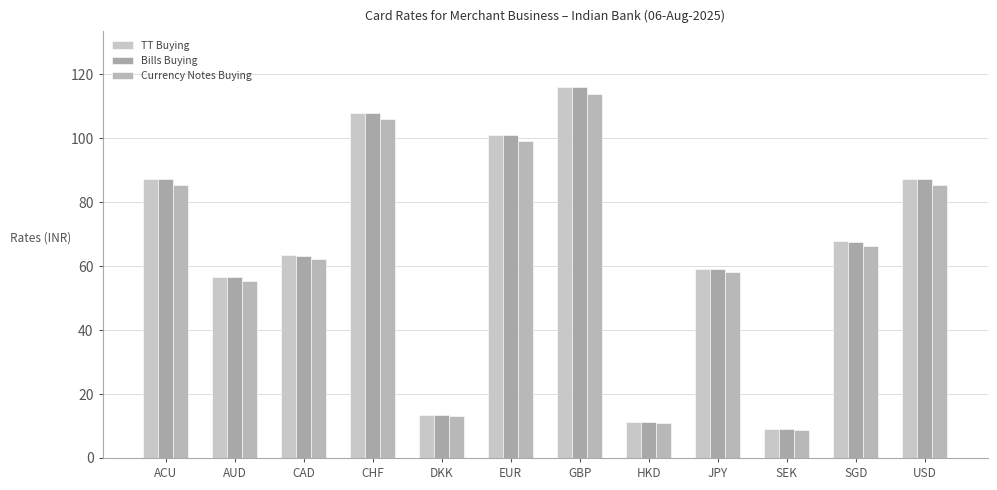

What is the difference between the highest and lowest values at SEK?

0.2